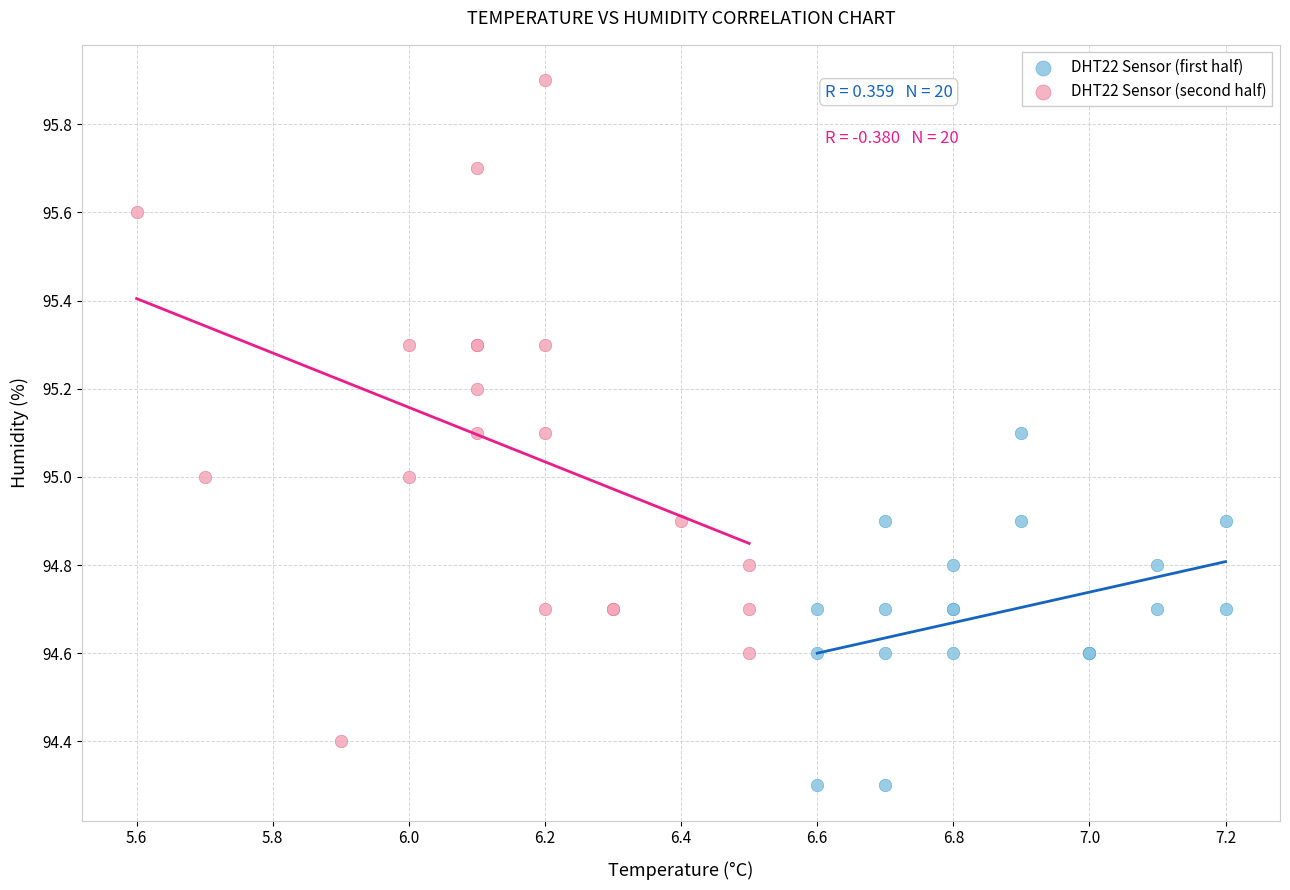

Which series contains the lowest Y value?

DHT22 Sensor (first half)